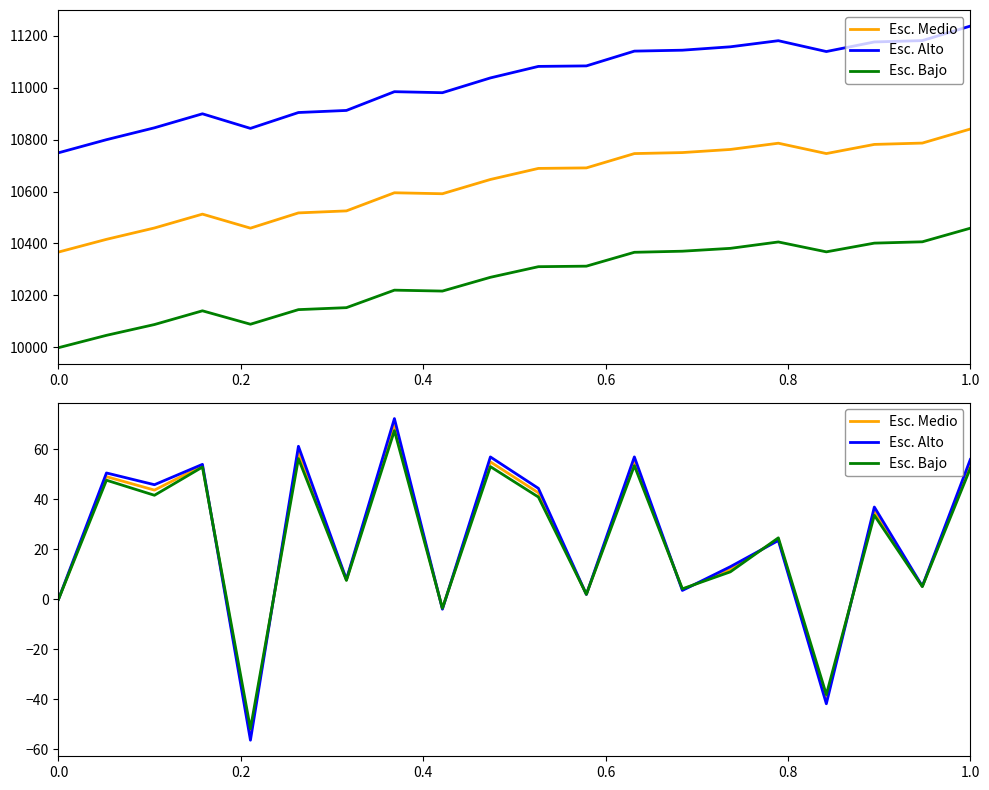

How many times do Esc. Bajo and Esc. Medio cross each other?

10